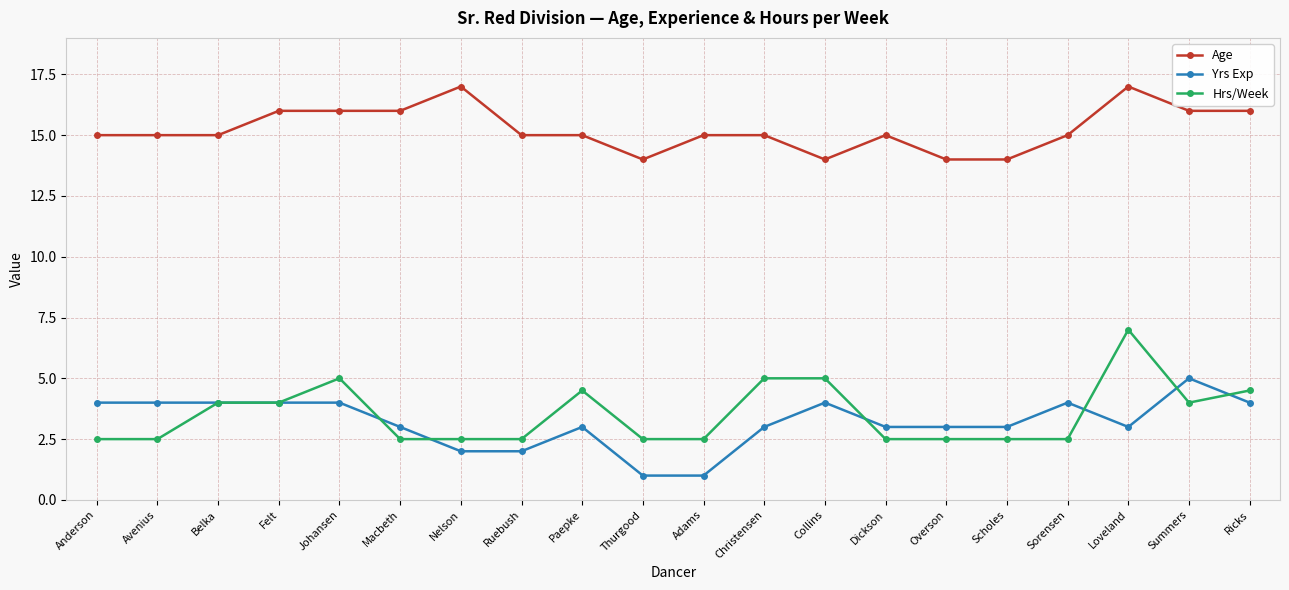

What is the approximate value of Hrs/Week at Paepke?

4.5